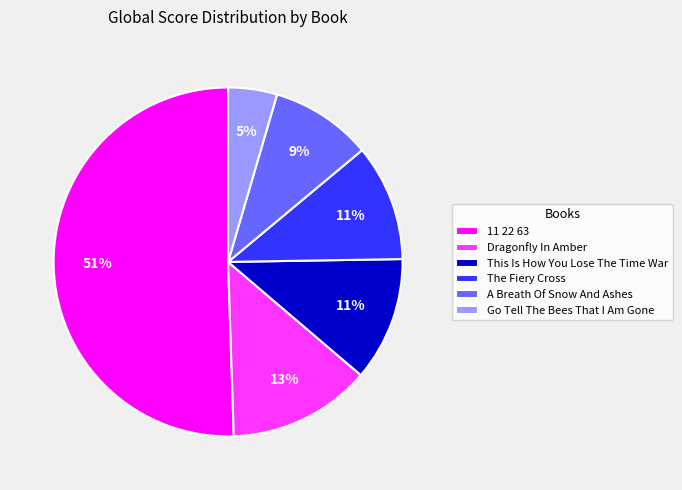

Count the number of slices in the pie.

6